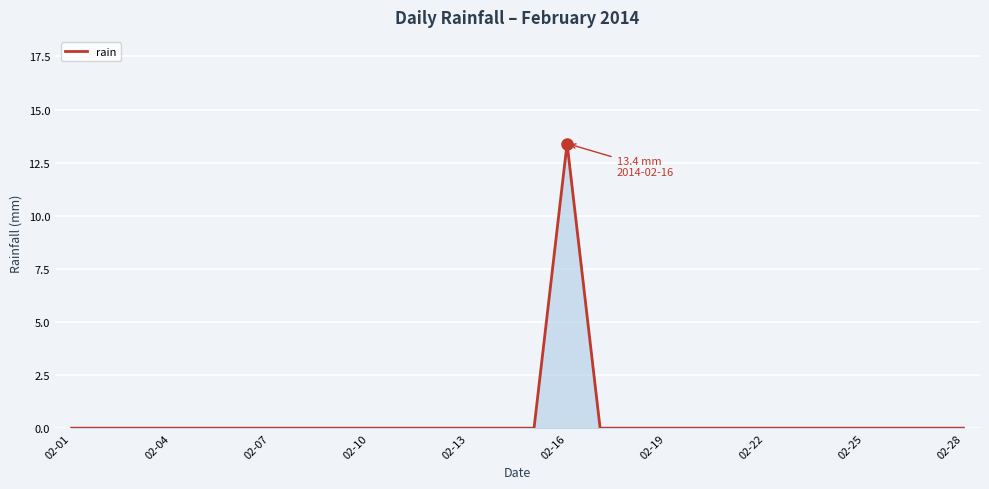

What is the difference between the maximum and minimum values?

13.4